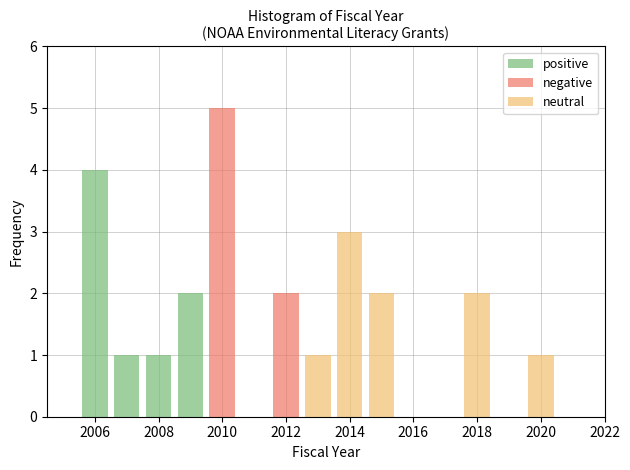

Reading left to right, list every stacked bar in this chart as the range it spans on the x-axis followed by its total height. Neither the bar edges nor the heights are printed on the chart, so give them approximately, as read against the axes.

2005.5 to 2006.5: 4
2006.5 to 2007.5: 1
2007.5 to 2008.5: 1
2008.5 to 2009.5: 2
2009.5 to 2010.5: 5
2010.5 to 2011.5: 0
2011.5 to 2012.5: 2
2012.5 to 2013.5: 1
2013.5 to 2014.5: 3
2014.5 to 2015.5: 2
2015.5 to 2016.5: 0
2016.5 to 2017.5: 0
2017.5 to 2018.5: 2
2018.5 to 2019.5: 0
2019.5 to 2020.5: 1
2020.5 to 2021.5: 0